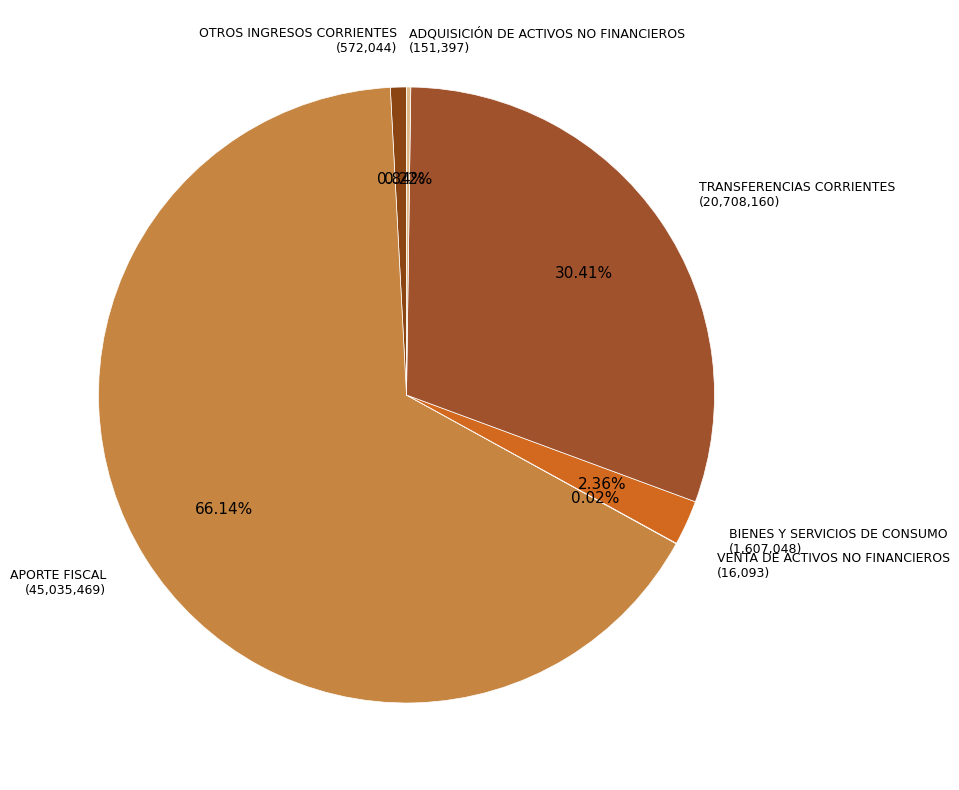

Which slice is the largest?

APORTE FISCAL